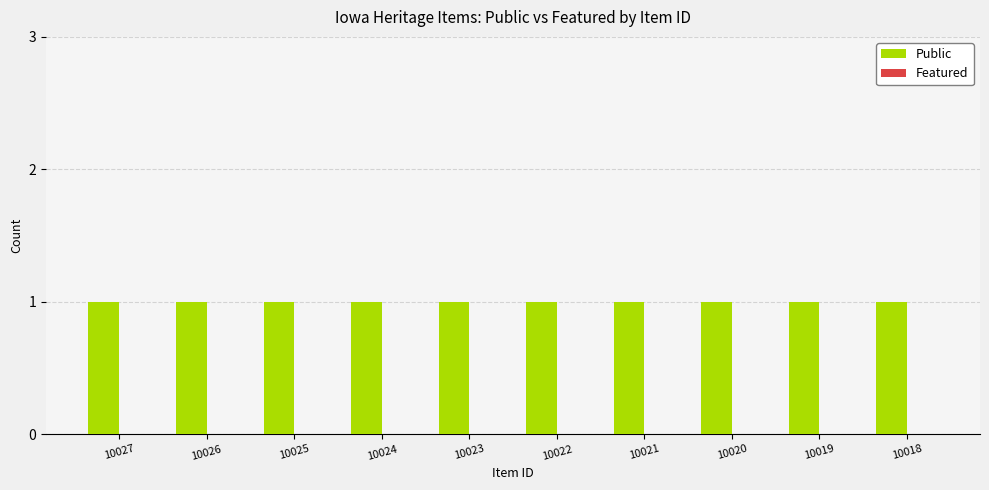

What is the spread (max minus min) of values at 10020?

1